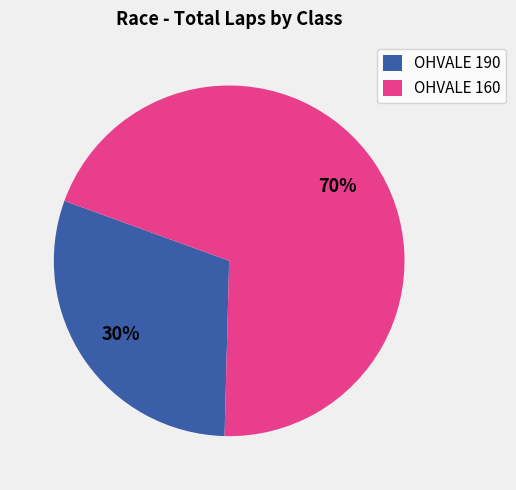

Rank the categories by value from highest to lowest.

OHVALE 160, OHVALE 190